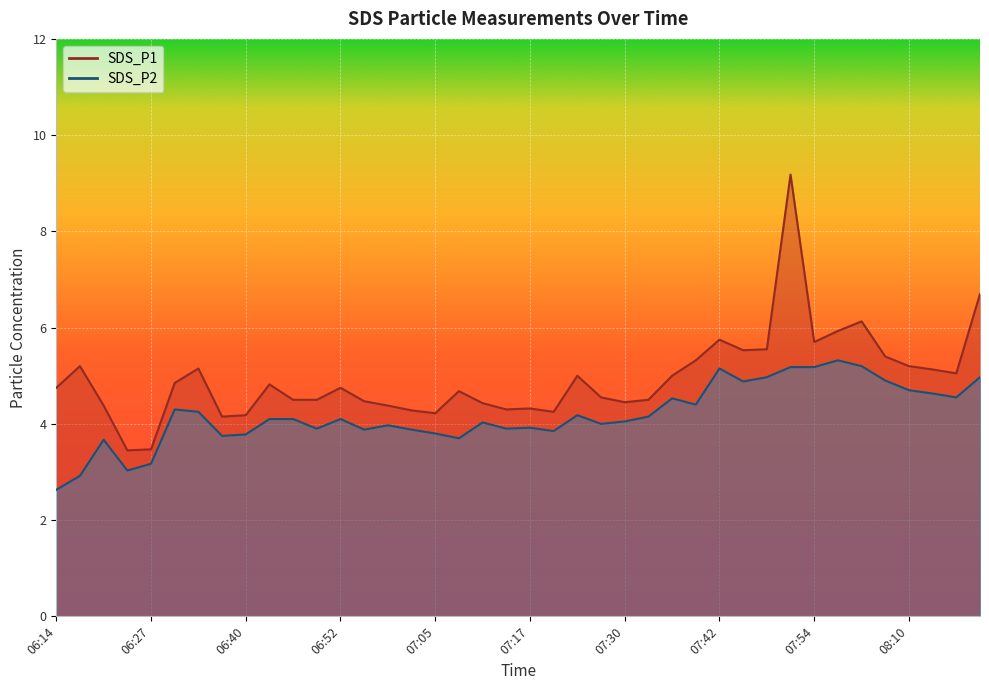

What position from the right is 08:10?

4